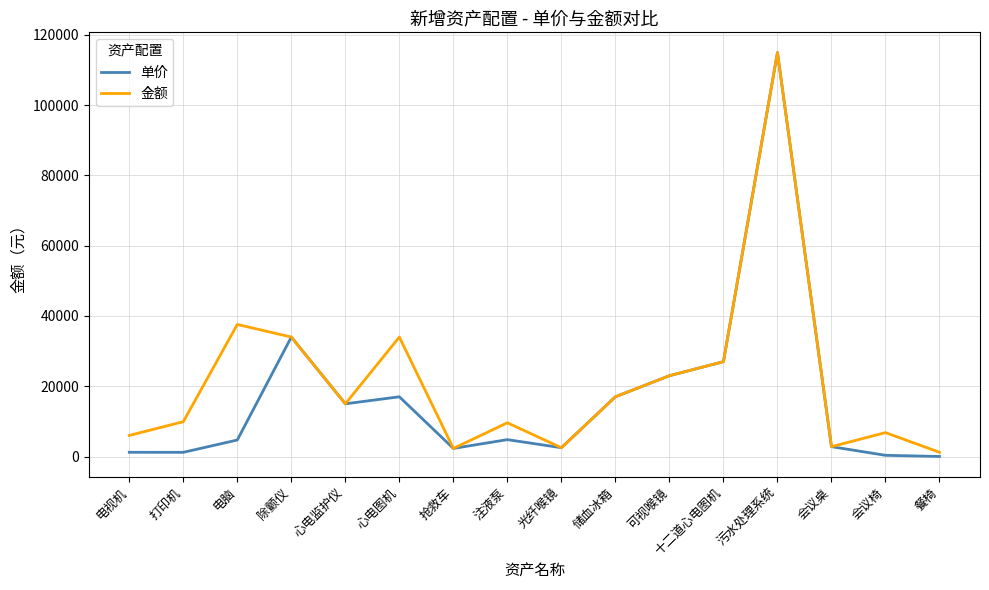

Which series has the largest range (max minus min)?

单价